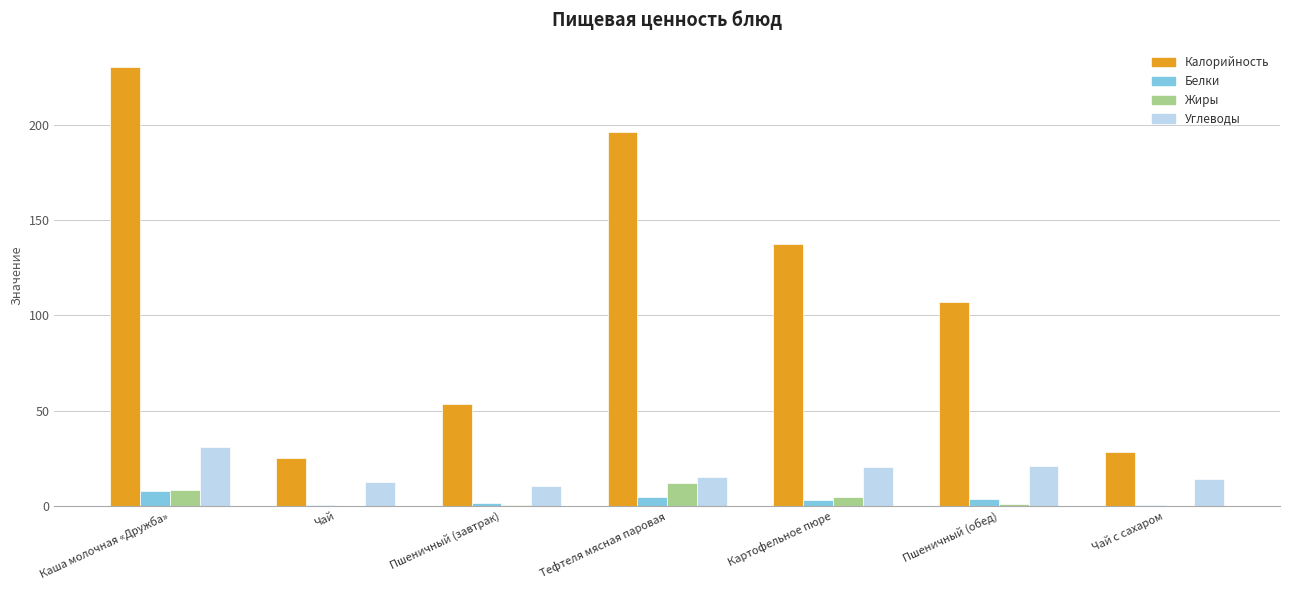

Which series changed the most between Тефтеля мясная паровая and Картофельное пюре?

Калорийность